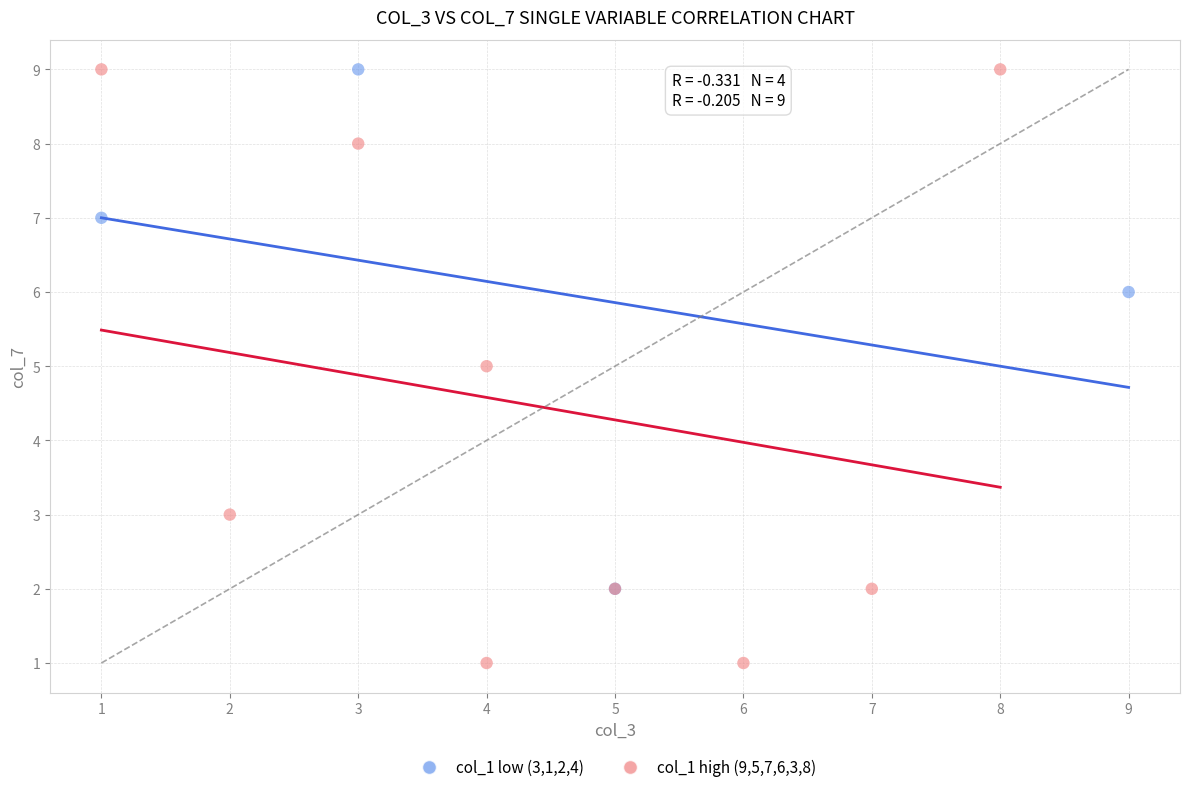

Which series has the largest Y range (max minus min)?

col_1 high (9,5,7,6,3,8)